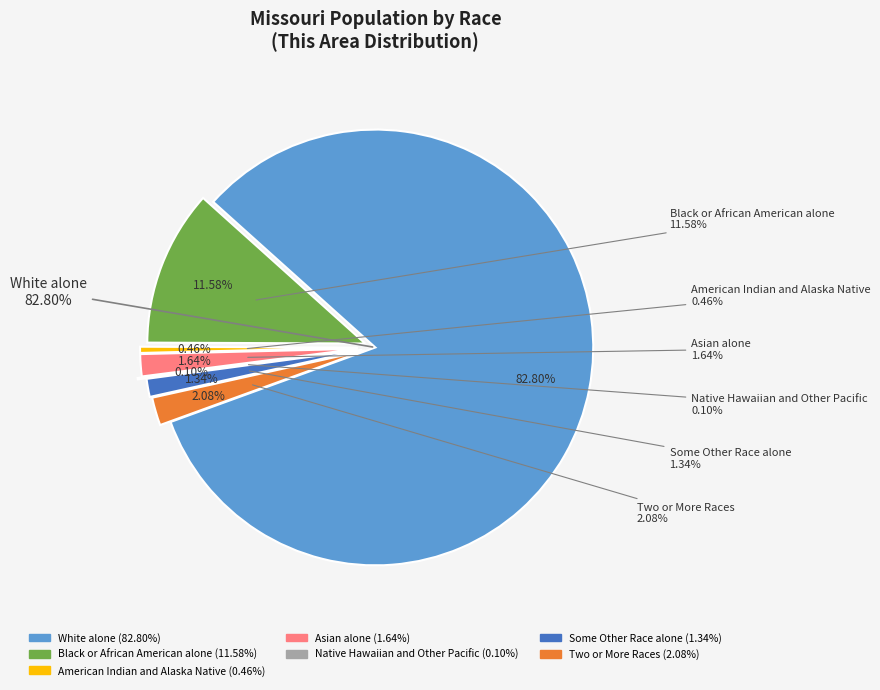

What is the majority slice?

White alone